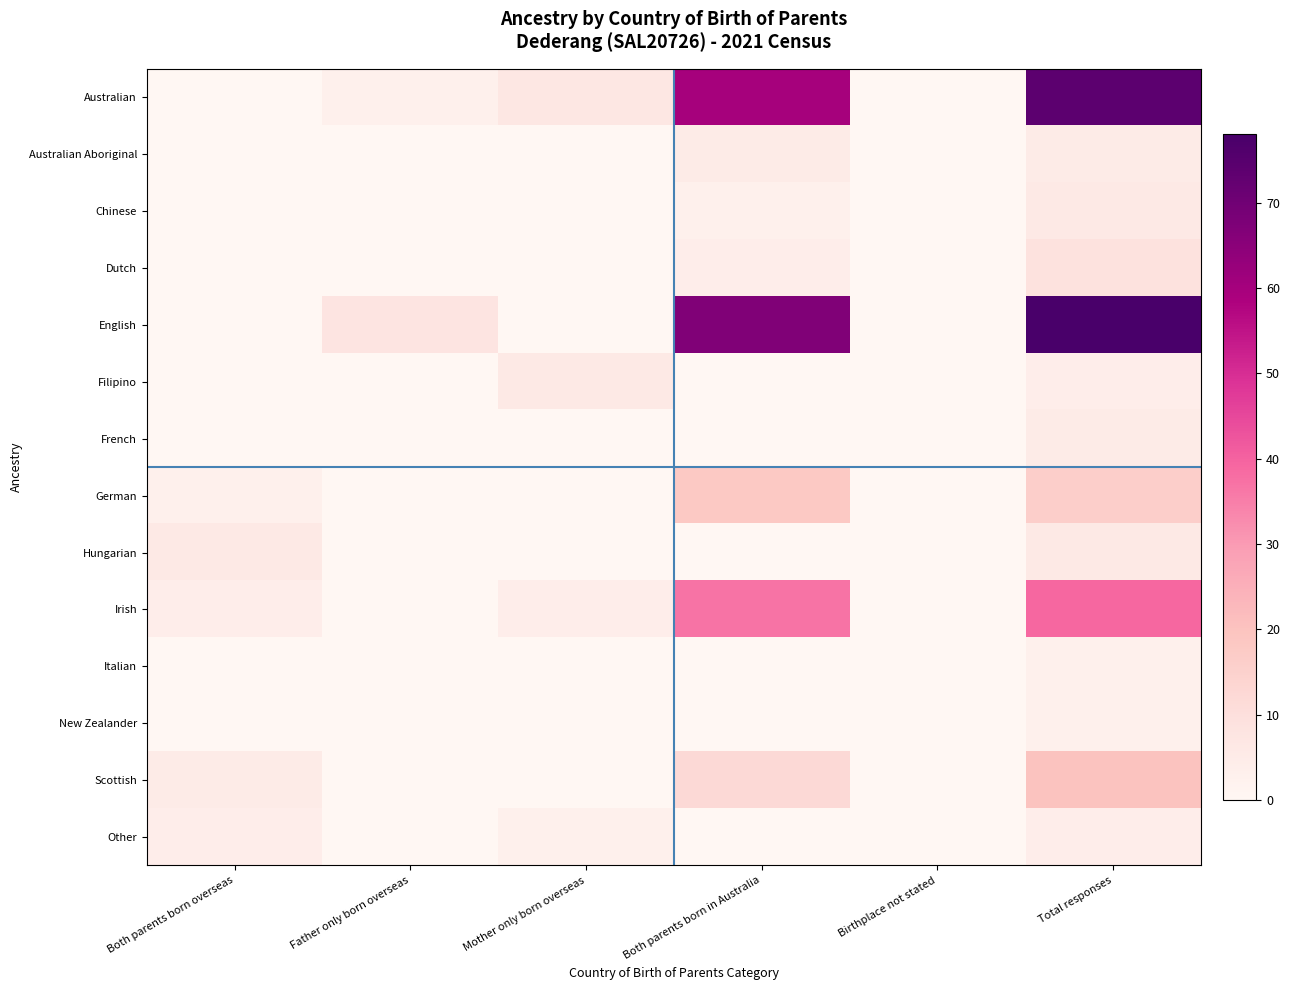

Reading right to left, list all the values displayed in this chart.

Australian: Total responses=74	Birthplace not stated=0	Both parents born in Australia=60	Mother only born overseas=7	Father only born overseas=3	Both parents born overseas=0
Australian Aboriginal: Total responses=5	Birthplace not stated=0	Both parents born in Australia=5	Mother only born overseas=0	Father only born overseas=0	Both parents born overseas=0
Chinese: Total responses=6	Birthplace not stated=0	Both parents born in Australia=3	Mother only born overseas=0	Father only born overseas=0	Both parents born overseas=0
Dutch: Total responses=9	Birthplace not stated=0	Both parents born in Australia=4	Mother only born overseas=0	Father only born overseas=0	Both parents born overseas=0
English: Total responses=78	Birthplace not stated=0	Both parents born in Australia=67	Mother only born overseas=0	Father only born overseas=8	Both parents born overseas=0
Filipino: Total responses=4	Birthplace not stated=0	Both parents born in Australia=0	Mother only born overseas=6	Father only born overseas=0	Both parents born overseas=0
French: Total responses=5	Birthplace not stated=0	Both parents born in Australia=0	Mother only born overseas=0	Father only born overseas=0	Both parents born overseas=0
German: Total responses=16	Birthplace not stated=0	Both parents born in Australia=18	Mother only born overseas=0	Father only born overseas=0	Both parents born overseas=3
Hungarian: Total responses=6	Birthplace not stated=0	Both parents born in Australia=0	Mother only born overseas=0	Father only born overseas=0	Both parents born overseas=6
Irish: Total responses=39	Birthplace not stated=0	Both parents born in Australia=37	Mother only born overseas=4	Father only born overseas=0	Both parents born overseas=4
Italian: Total responses=3	Birthplace not stated=0	Both parents born in Australia=0	Mother only born overseas=0	Father only born overseas=0	Both parents born overseas=0
New Zealander: Total responses=3	Birthplace not stated=0	Both parents born in Australia=0	Mother only born overseas=0	Father only born overseas=0	Both parents born overseas=0
Scottish: Total responses=20	Birthplace not stated=0	Both parents born in Australia=12	Mother only born overseas=0	Father only born overseas=0	Both parents born overseas=5
Other: Total responses=4	Birthplace not stated=0	Both parents born in Australia=0	Mother only born overseas=3	Father only born overseas=0	Both parents born overseas=4